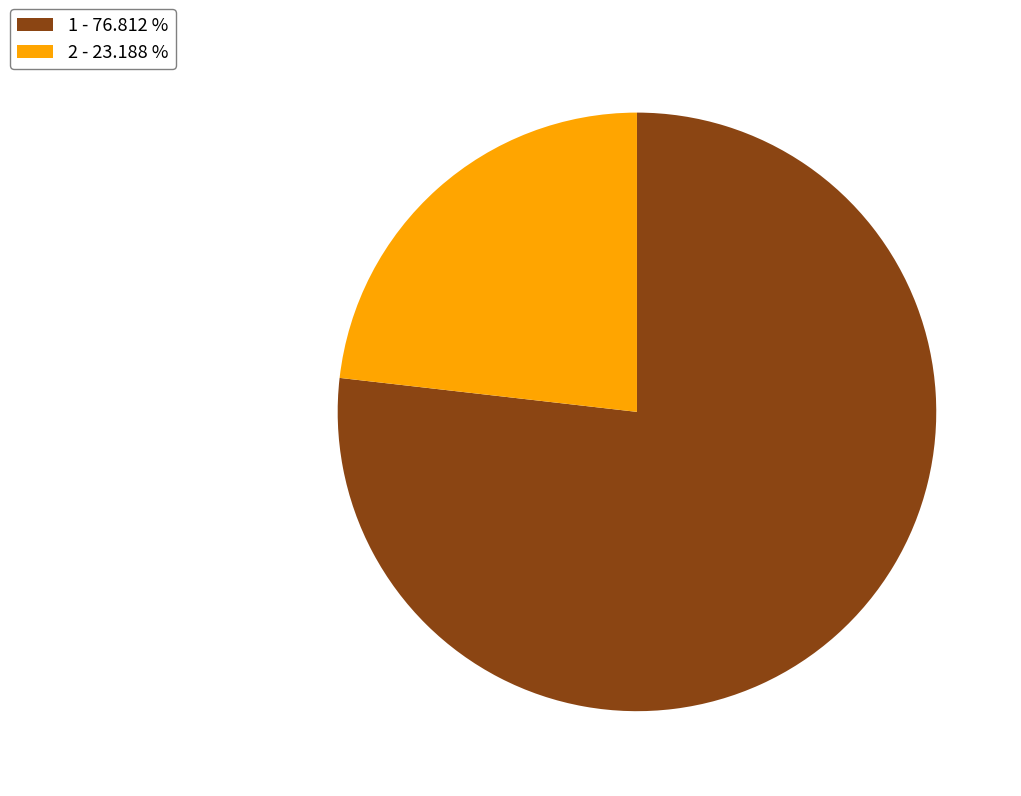

Is there a majority slice in this chart?

Yes